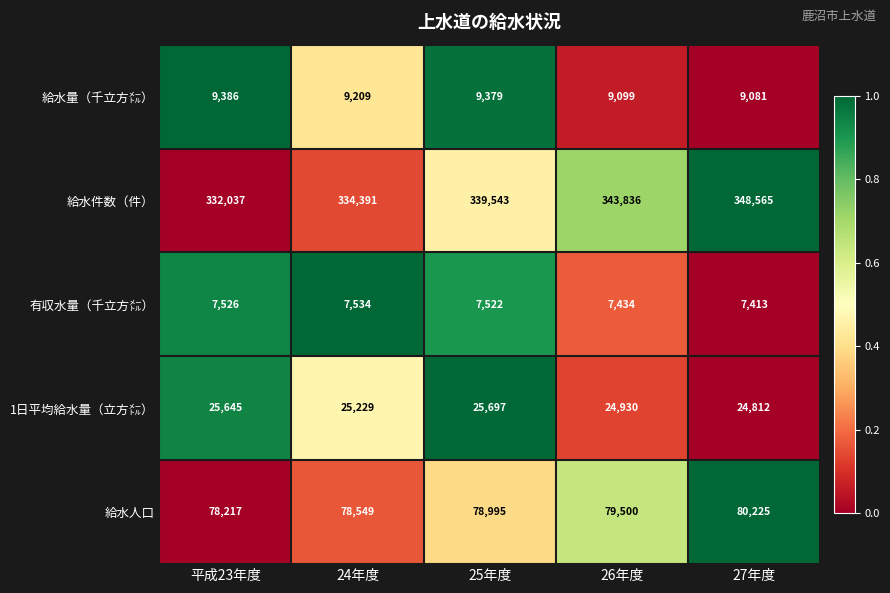

Where is 給水量（千立方㍍） nearest to the value 9233?

24年度